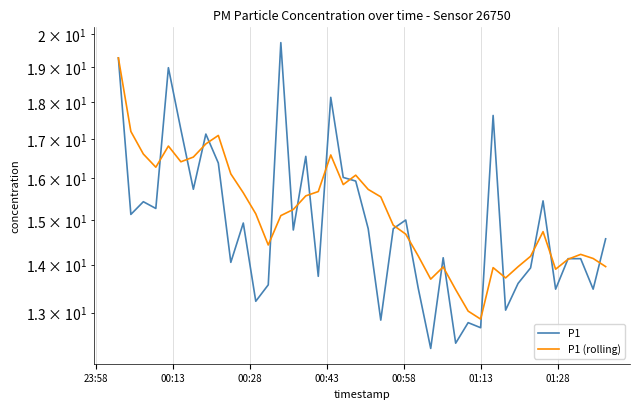

Which series has the largest range (max minus min)?

P1